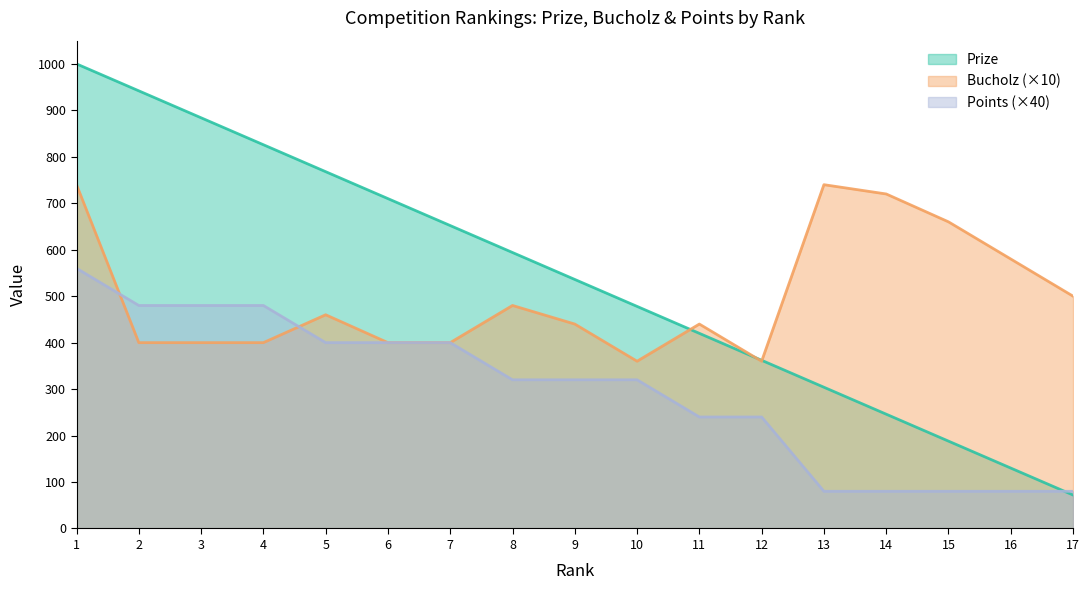

How many intersections are there between Bucholz and Prize?

3